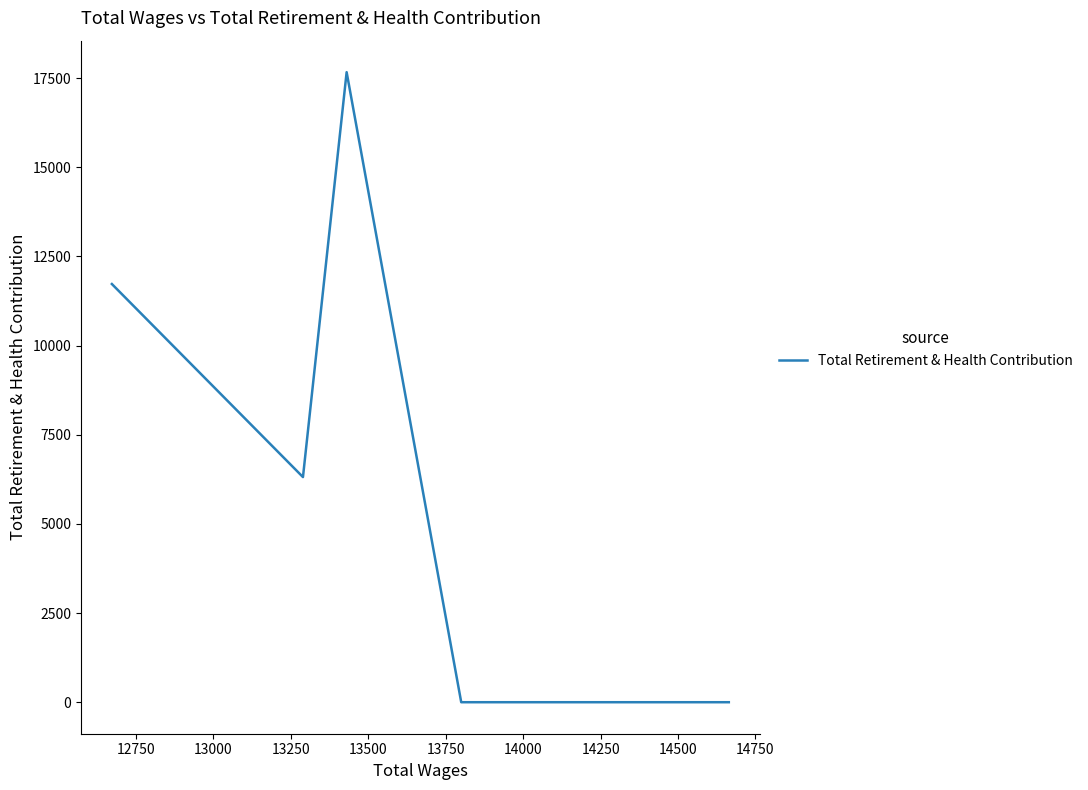

True or false: the data shows 10334 at 13250.

False